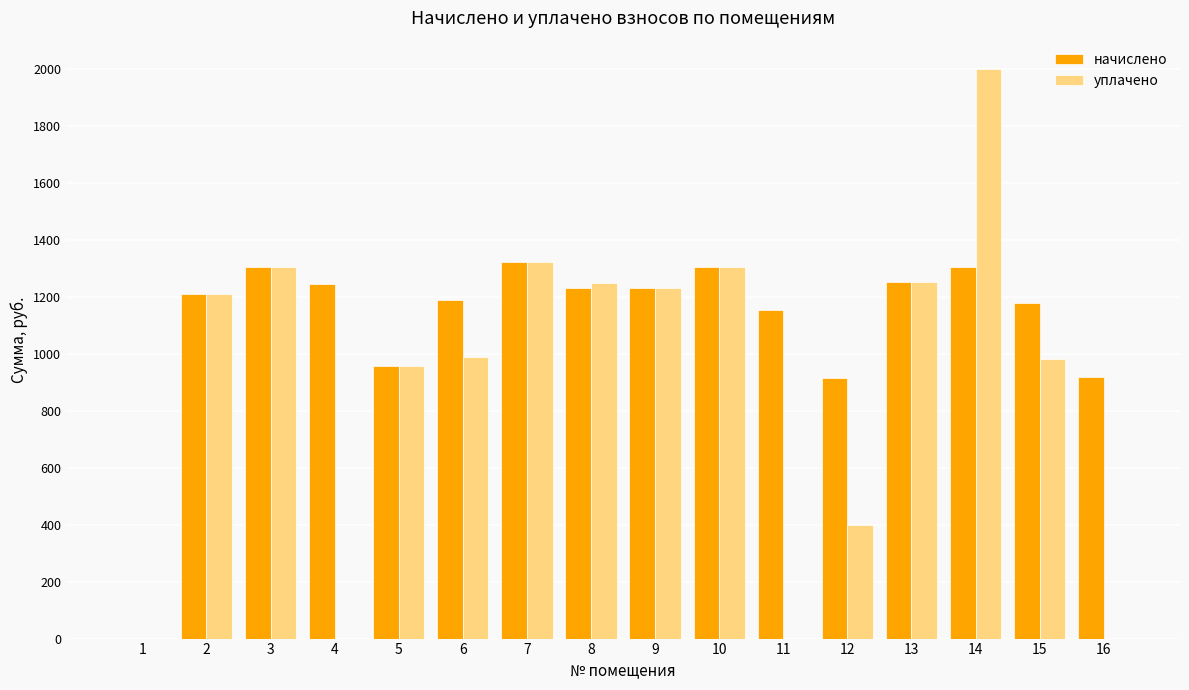

How many distinct data groups are displayed?

2